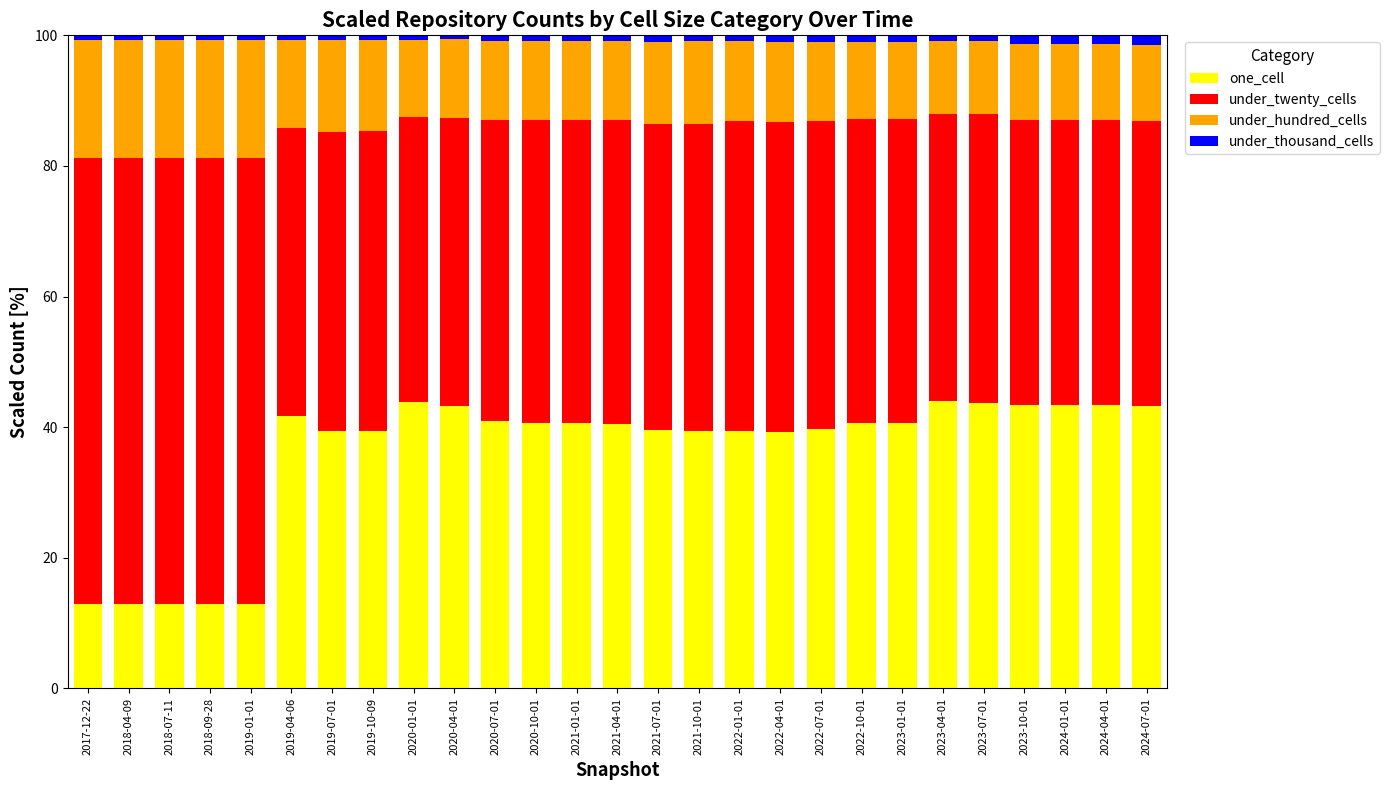

What is the highest value of the one_cell series?

44.0